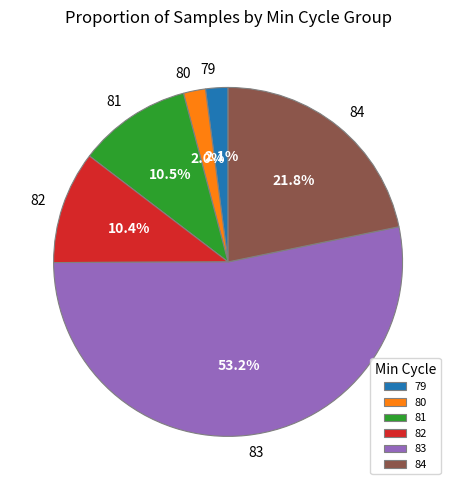

Approximately how many times larger is the value at 83 compared to 81?

5.1